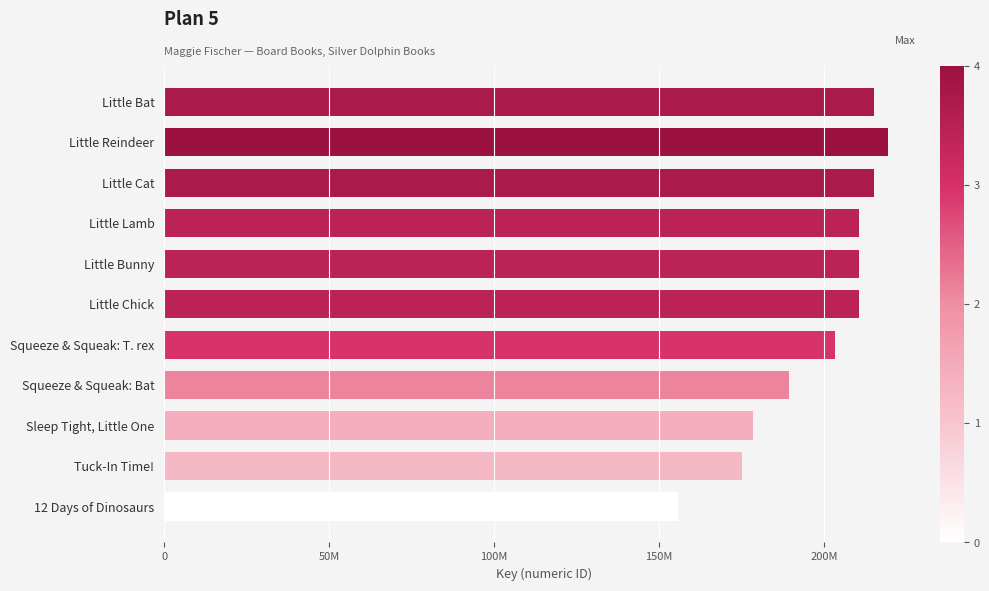

Does the chart contain any negative values?

No